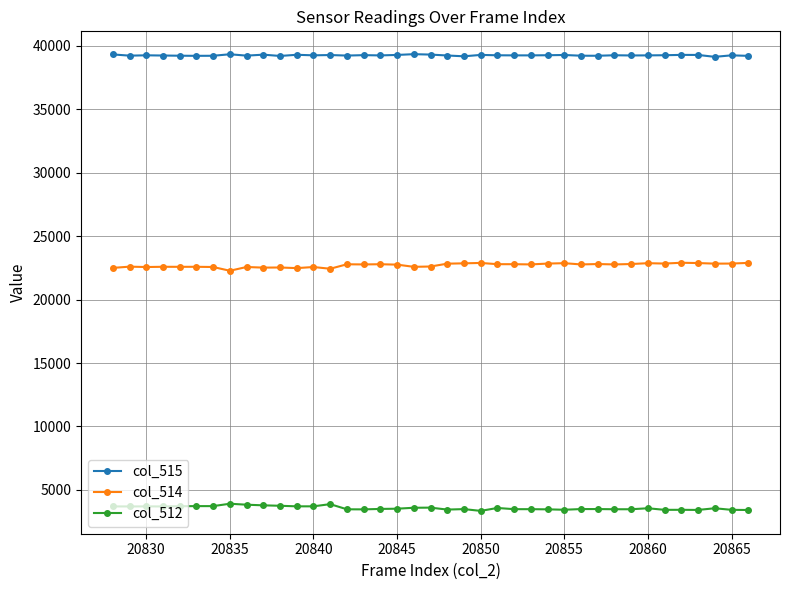

What is the maximum value for col_512?

3910